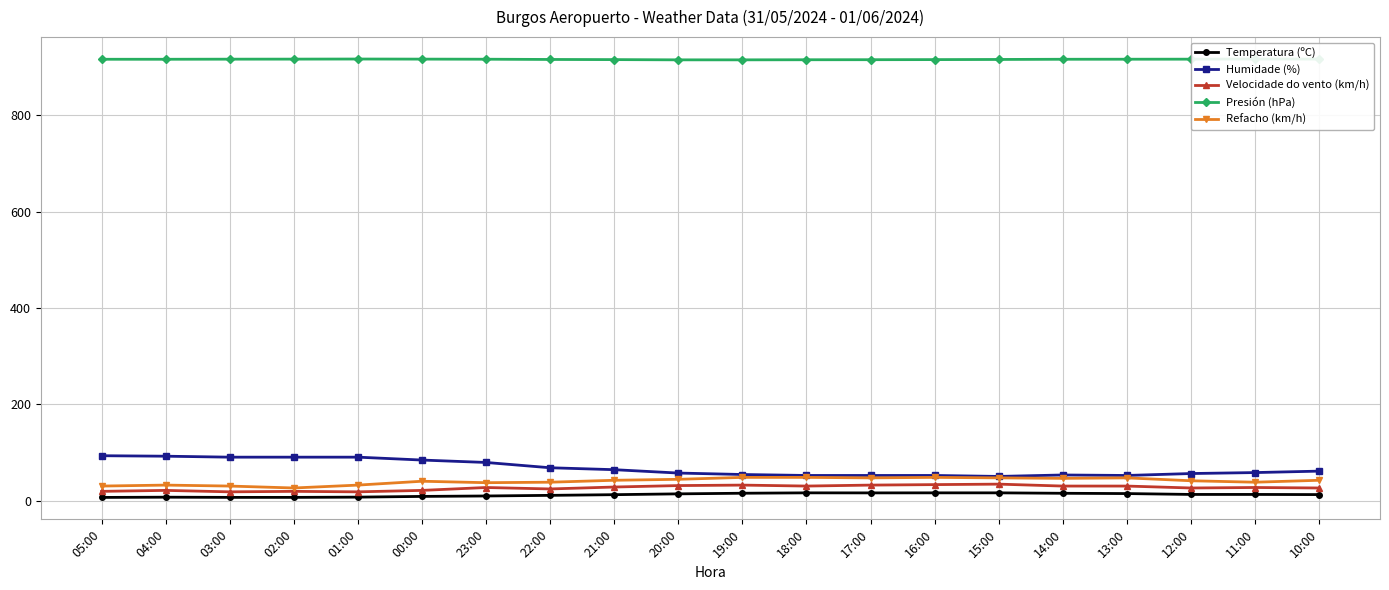

What is the maximum value for Temperatura (ºC)?

15.9